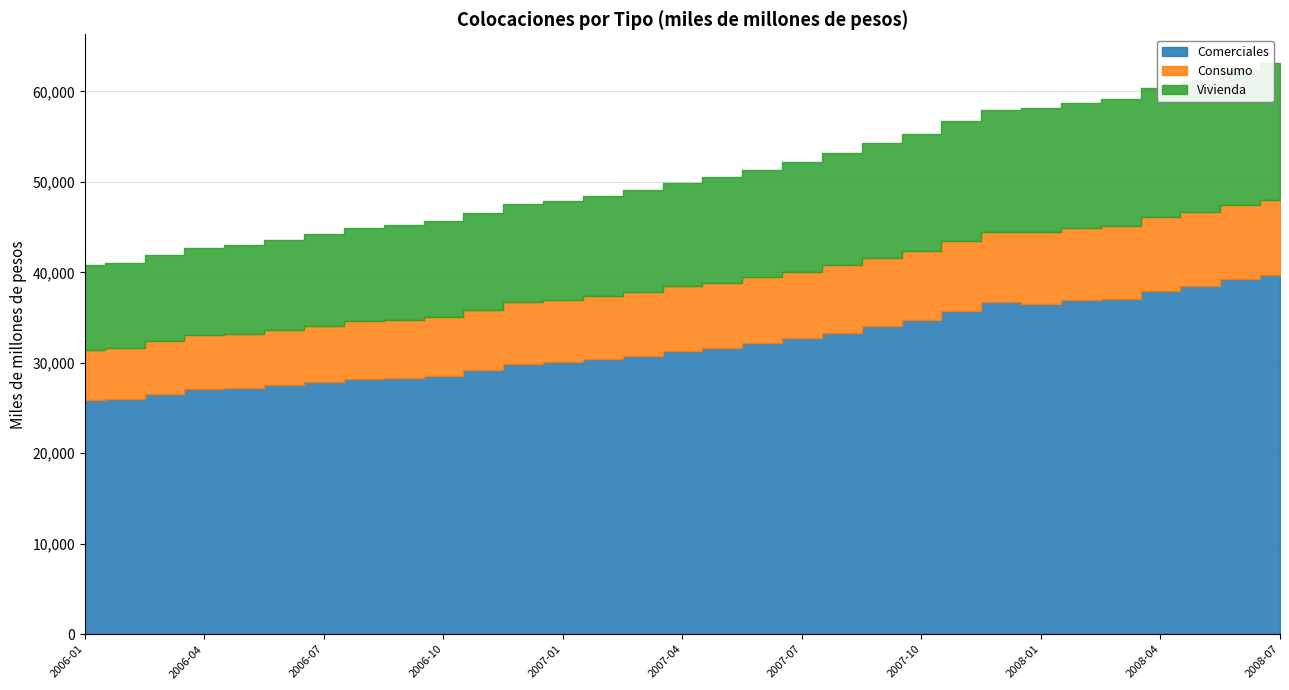

Reading left to right, extract all data points from this chart.

Comerciales: 25877.2	25995.9	26532.3	27144.4	27224.8	27538.1	27878.9	28247.6	28286.7	28525.2	29148.4	29910.7	30104.2	30453.9	30798.0	31287.6	31686.1	32190.7	32687.6	33344.2	34064.3	34709.0	35764.5	36669.1	36532.9	36902.6	37066.0	37929.3	38480.9	39280.6	39742.1
Consumo: 5571.0	5649.9	5831.4	5934.6	6010.2	6095.0	6188.0	6337.8	6452.1	6567.0	6690.6	6786.2	6864.3	6925.2	7057.0	7145.6	7187.3	7240.0	7329.3	7456.1	7529.6	7628.0	7740.7	7827.1	7916.4	7975.9	8059.5	8157.7	8155.7	8190.4	8230.4
Vivienda: 9317.5	9409.8	9540.1	9634.7	9796.0	9949.0	10134.1	10348.6	10481.3	10583.7	10695.6	10799.6	10929.0	11070.2	11237.2	11391.9	11617.0	11889.2	12122.9	12409.4	12721.0	12982.9	13182.6	13431.6	13711.5	13854.6	14054.7	14333.6	14529.4	14847.1	15178.6